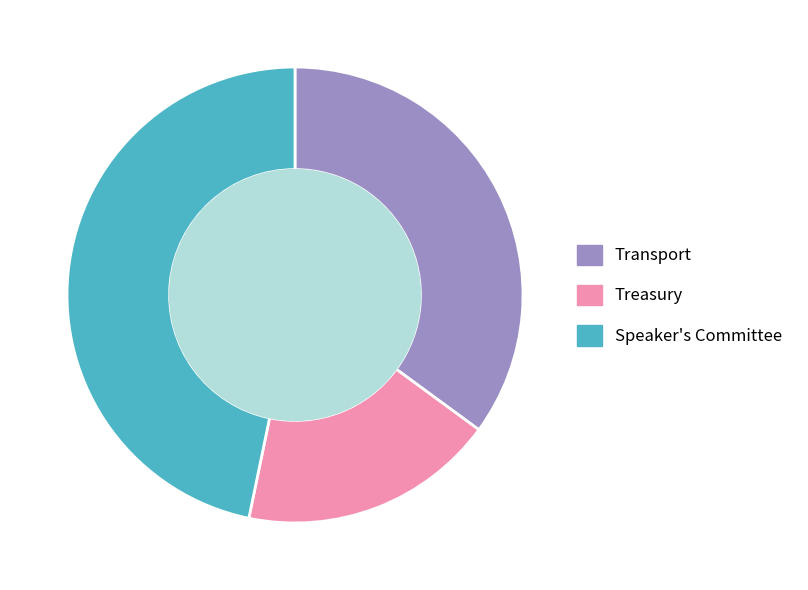

Which category has the biggest portion of the pie?

Speaker's Committee